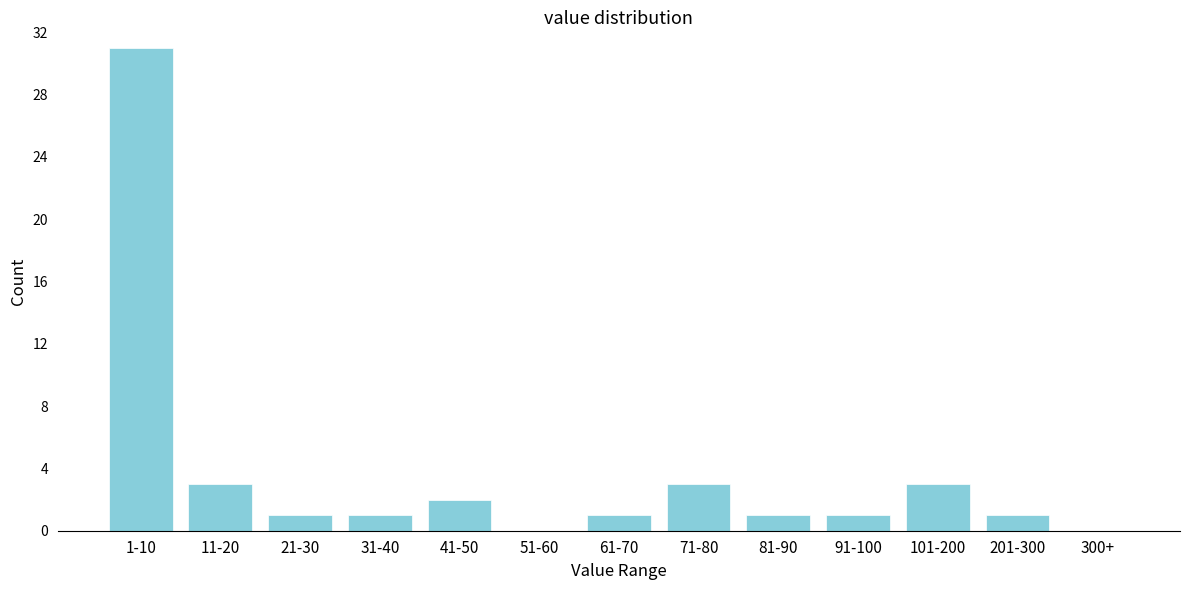

Reading left to right, extract all data points from this chart.

1-10=31	11-20=3	21-30=1	31-40=1	41-50=2	51-60=0	61-70=1	71-80=3	81-90=1	91-100=1	101-200=3	201-300=1	300+=0